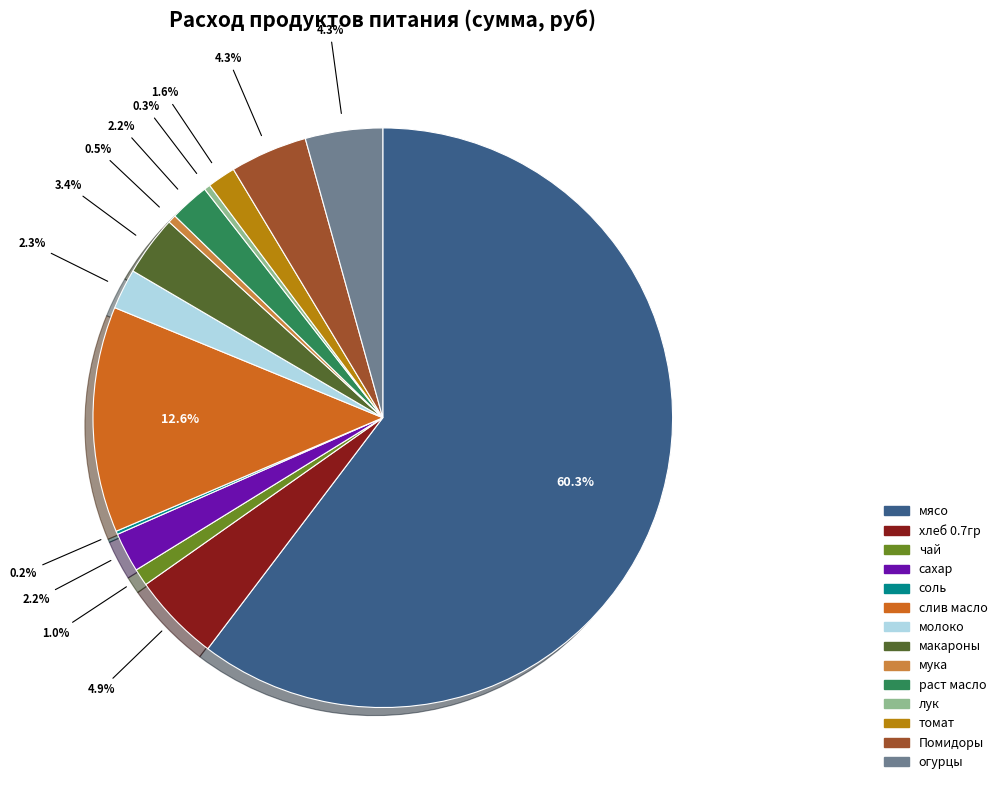

Is there a majority slice in this chart?

Yes